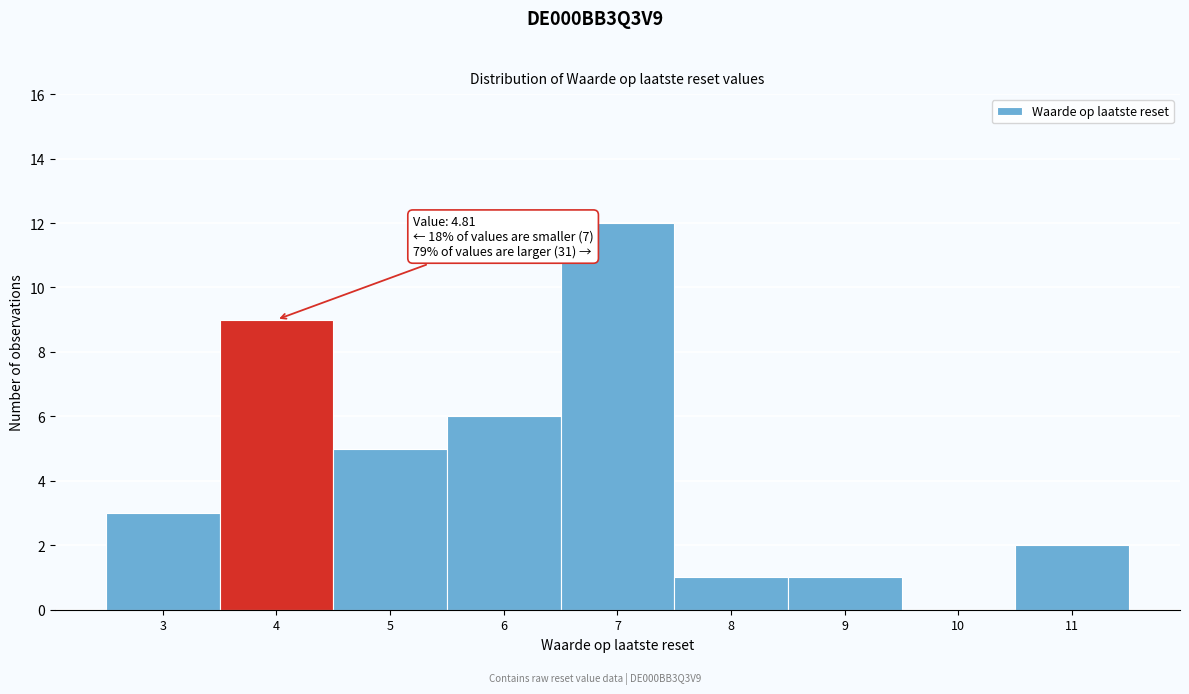

Reading left to right, what are all the values shown in this chart?

3=3	4=9	5=5	6=6	7=12	8=1	9=1	10=0	11=2